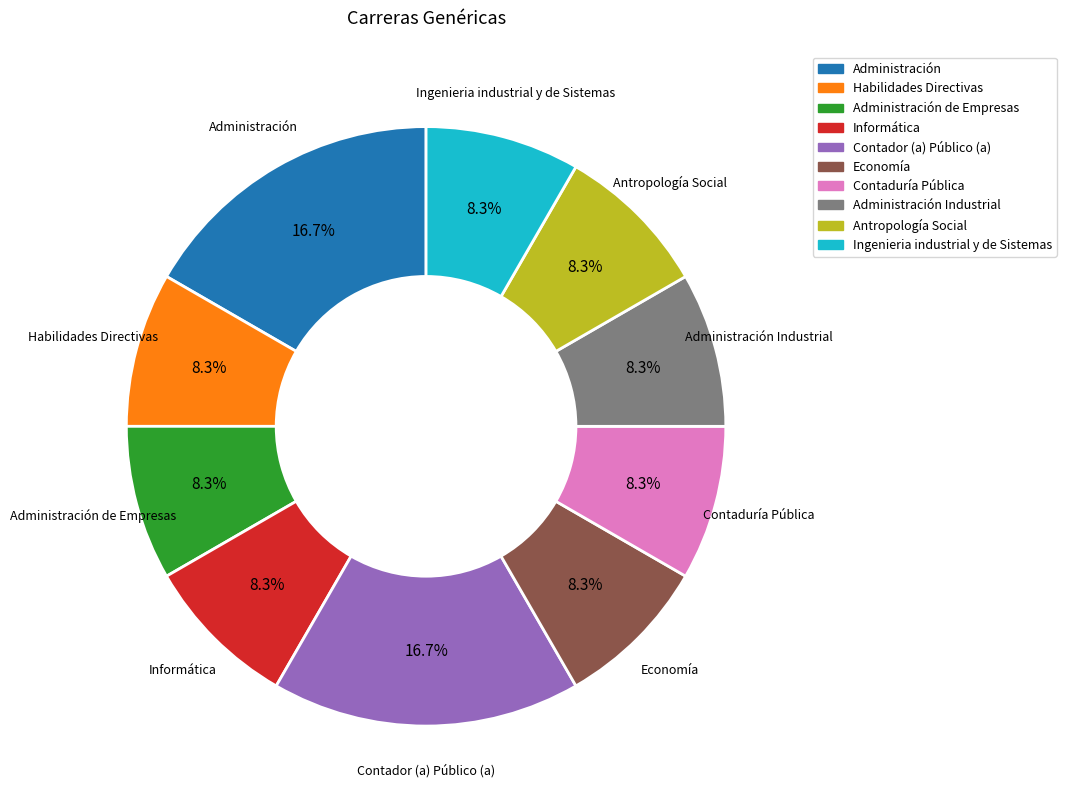

Is there a majority slice in this chart?

No